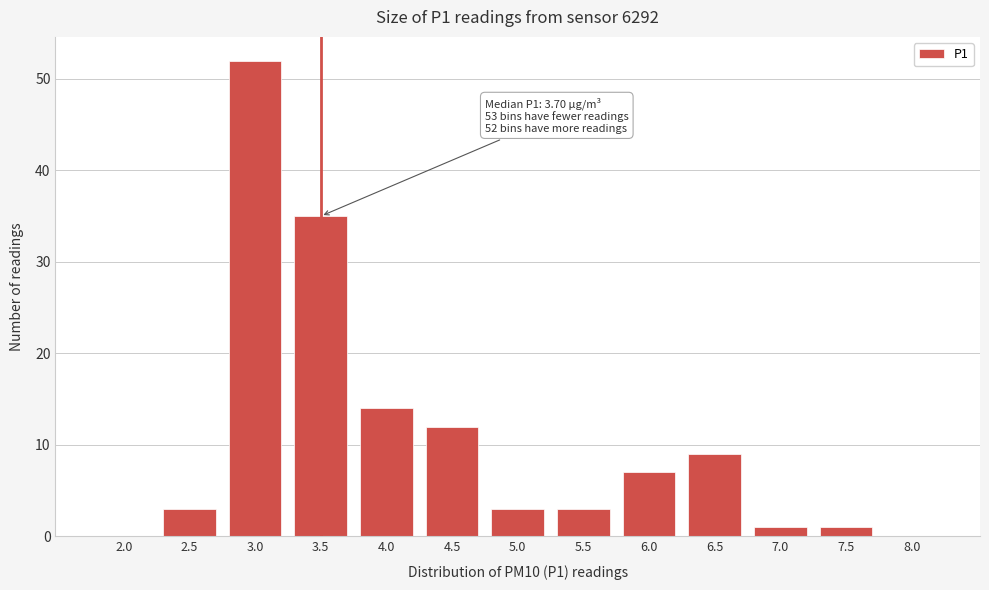

Reading right to left, extract all data points from this chart.

8.0=0	7.5=1	7.0=1	6.5=9	6.0=7	5.5=3	5.0=3	4.5=12	4.0=14	3.5=35	3.0=52	2.5=3	2.0=0